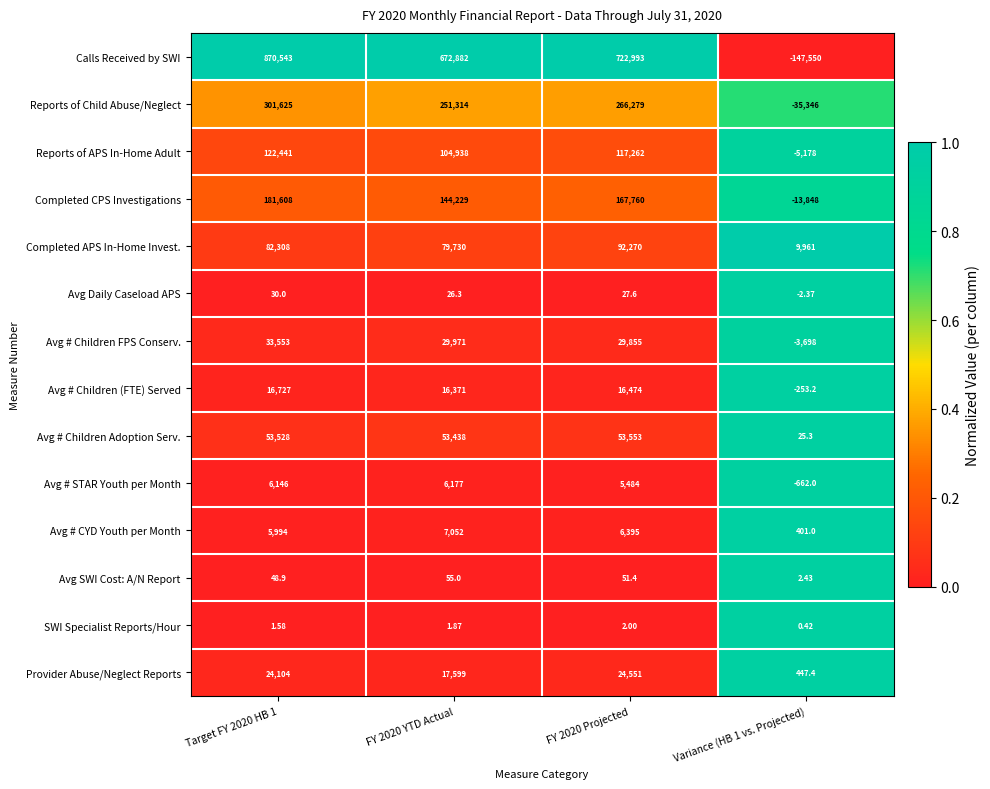

What is the greatest value displayed?

870543.0